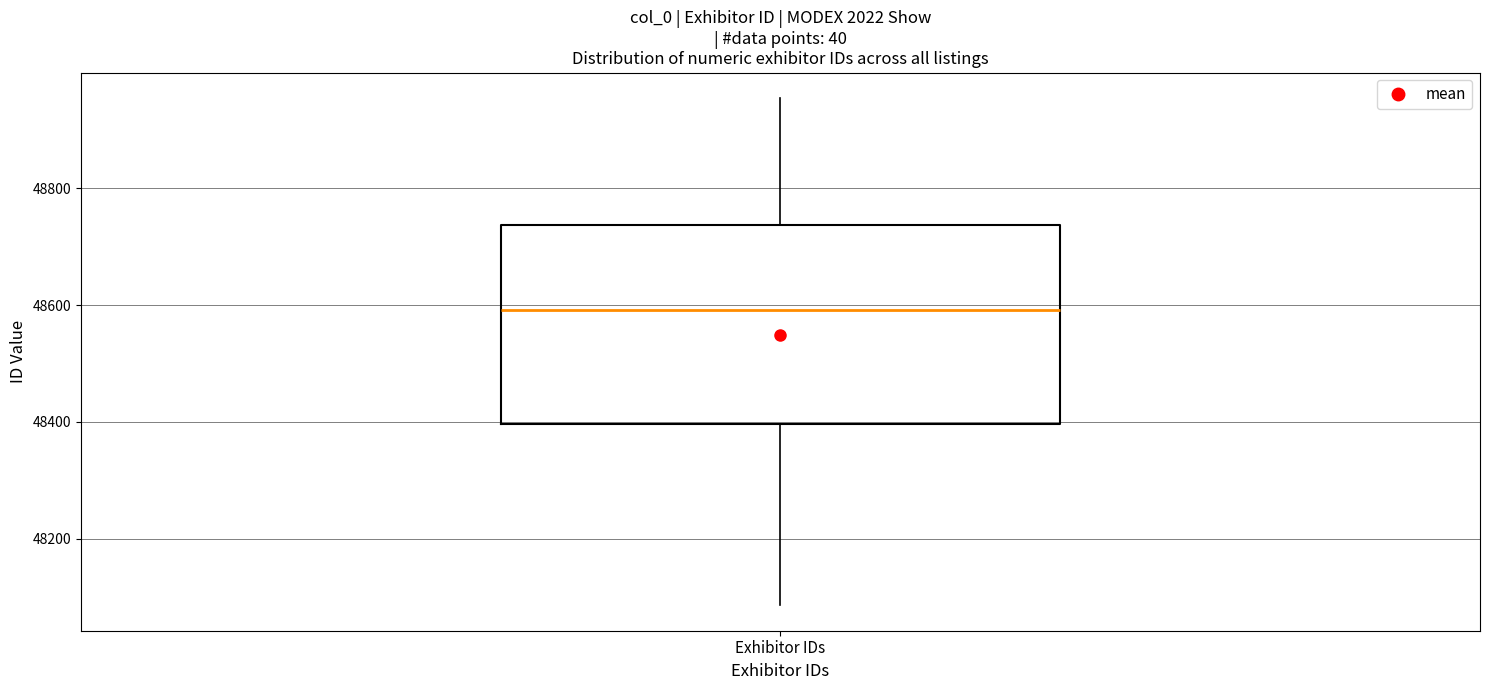

Transcribe this box plot: give where the median line is, the range the box spans, and where the two whiskers end, as read against the y-axis. The values are not printed on the chart, so give them approximately, as read against the axis.

median 48600, box 48400 to 48740, whiskers 48080 to 48960